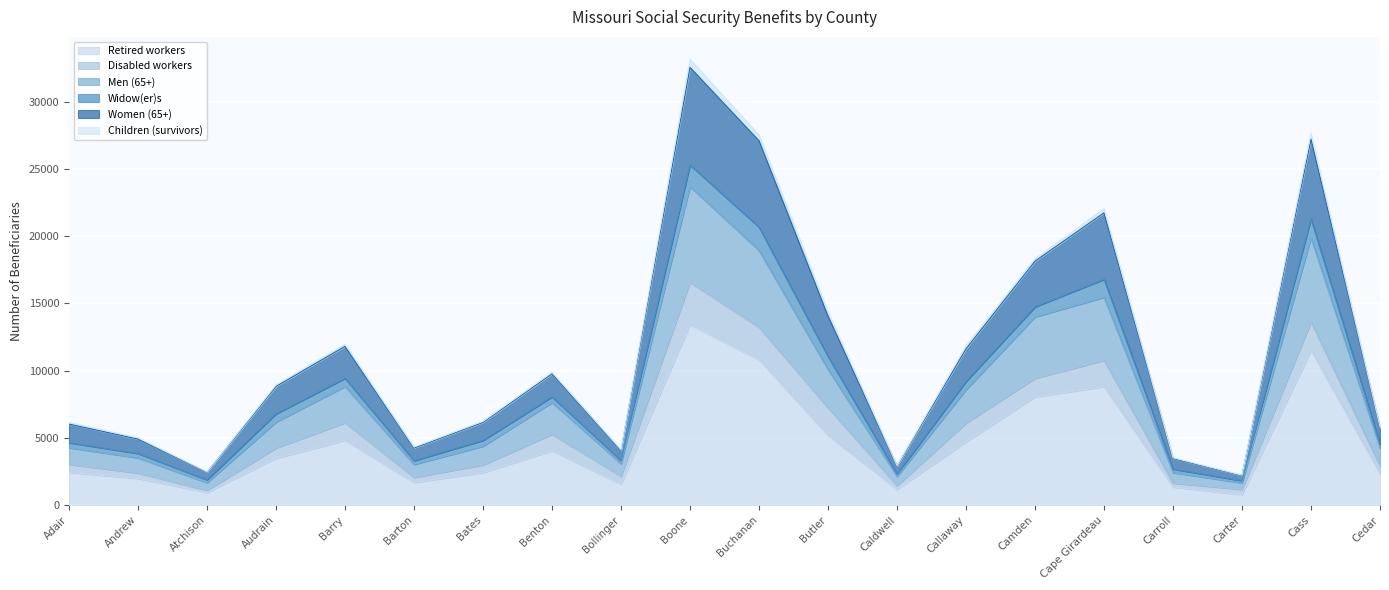

At which category is the sum across all series the highest?

Boone